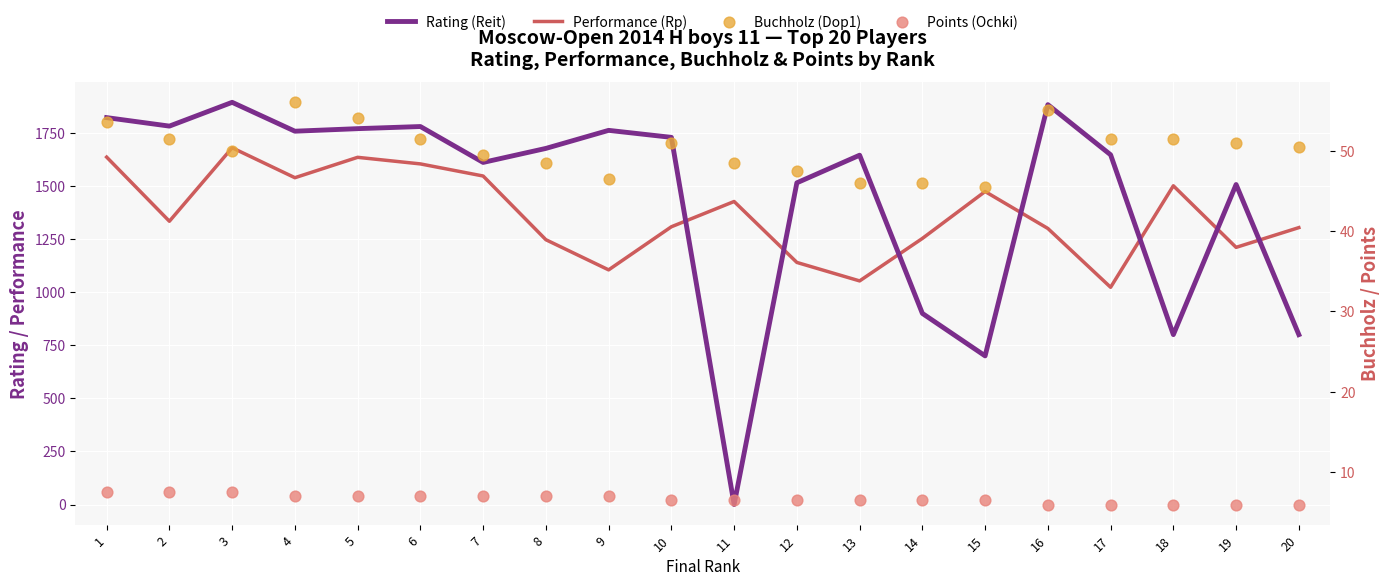

Which series has the largest total across all categories?

Rating (Reit)